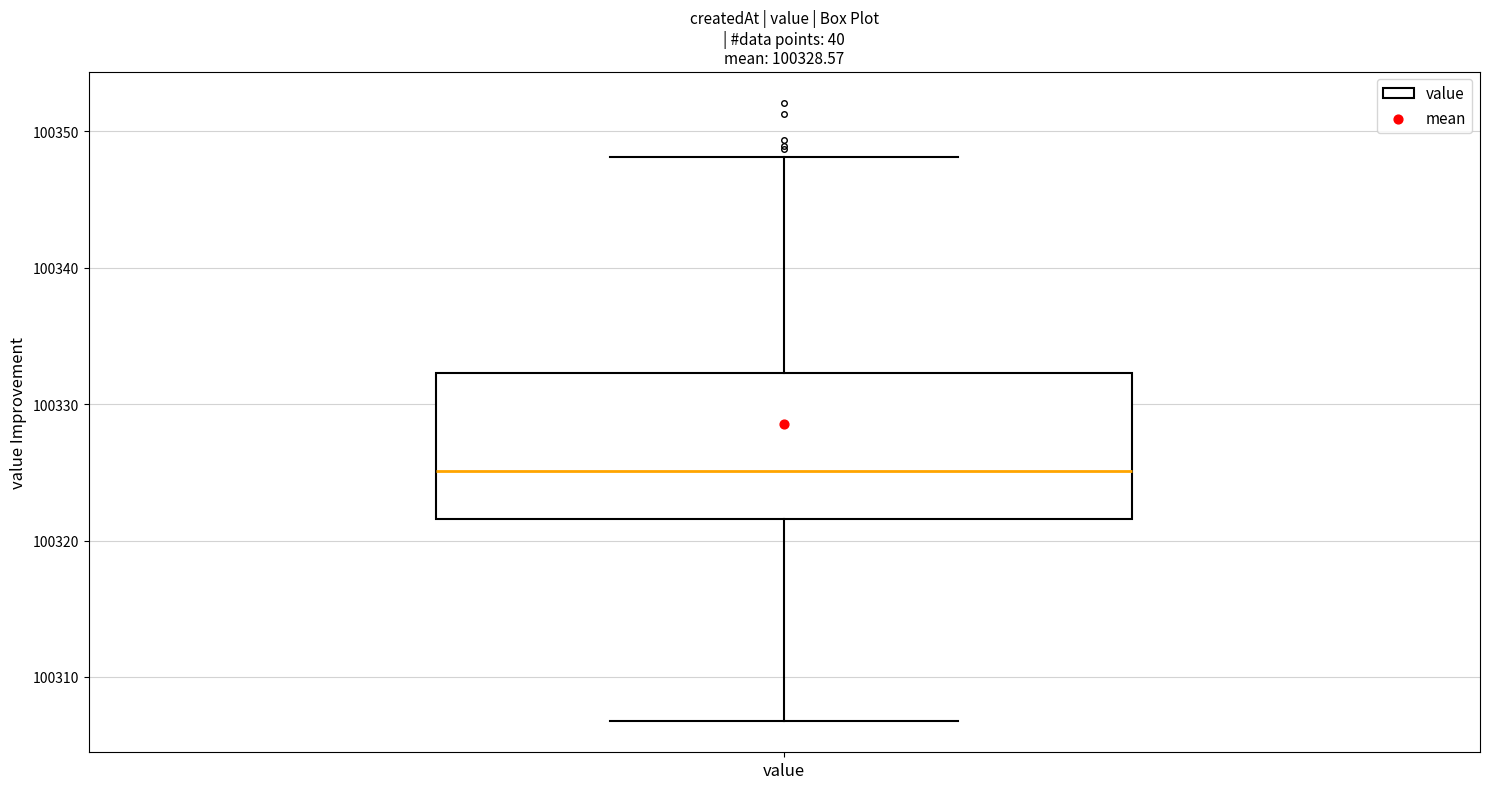

Read this box plot against the y-axis: the position of the median line, the range covered by the box, and the ends of both whiskers. The values are not printed on the chart, so give them approximately, as read against the axis.

median 100325, box 100322 to 100332, whiskers 100307 to 100348